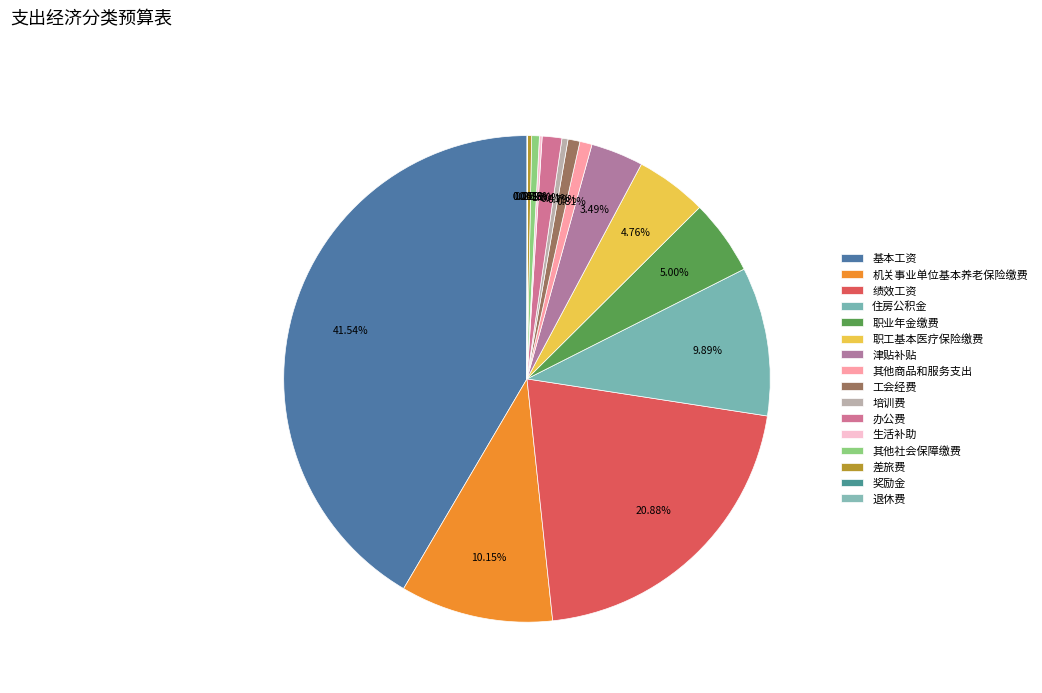

To the nearest percent, what portion does 办公费 represent?

1%